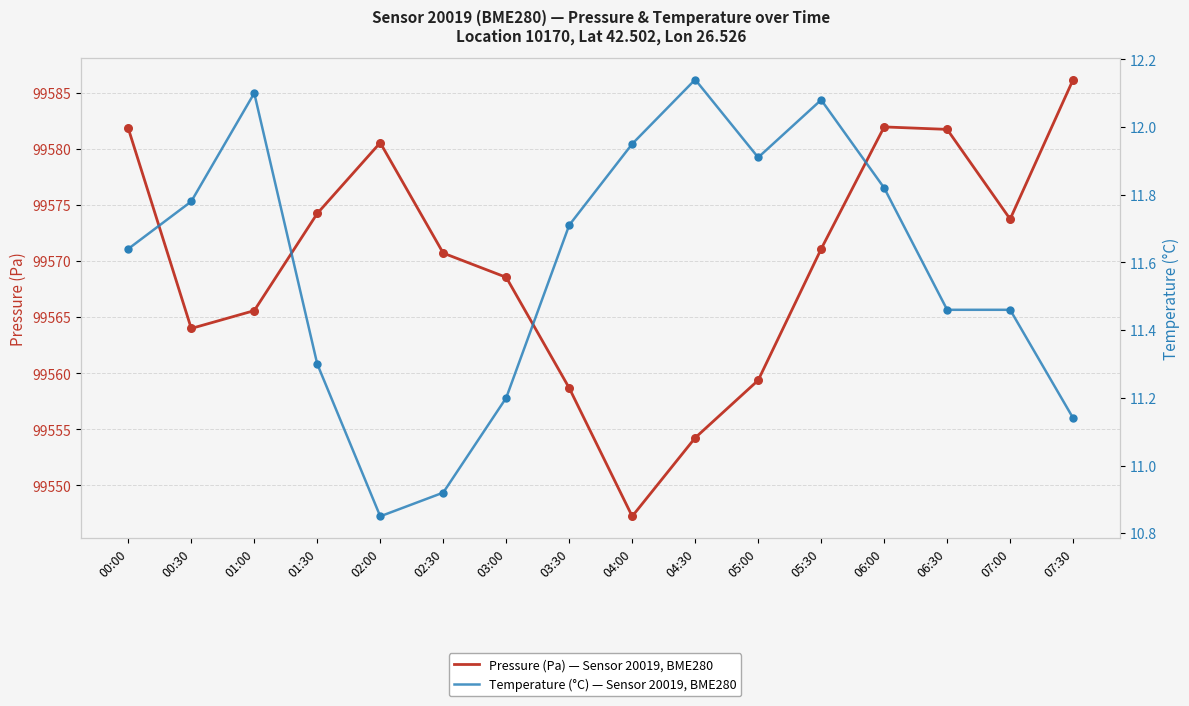

Is the value of Pressure (Pa) — Sensor 20019, BME280 at 00:00 greater than the value of Temperature (°C) — Sensor 20019, BME280 at 06:30?

Yes